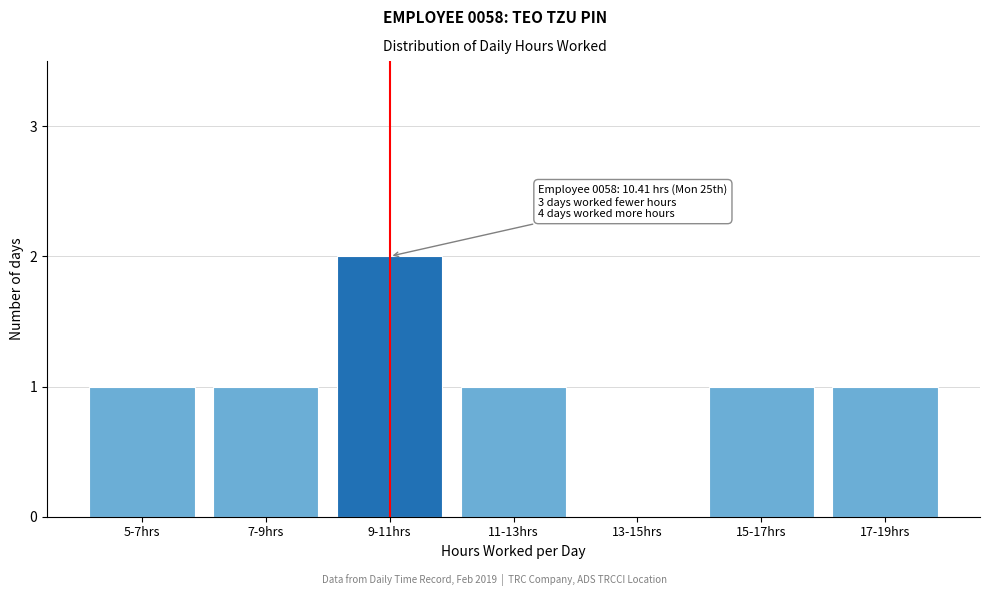

Reading right to left, list all the values displayed in this chart.

17-19hrs=1	15-17hrs=1	13-15hrs=0	11-13hrs=1	9-11hrs=2	7-9hrs=1	5-7hrs=1